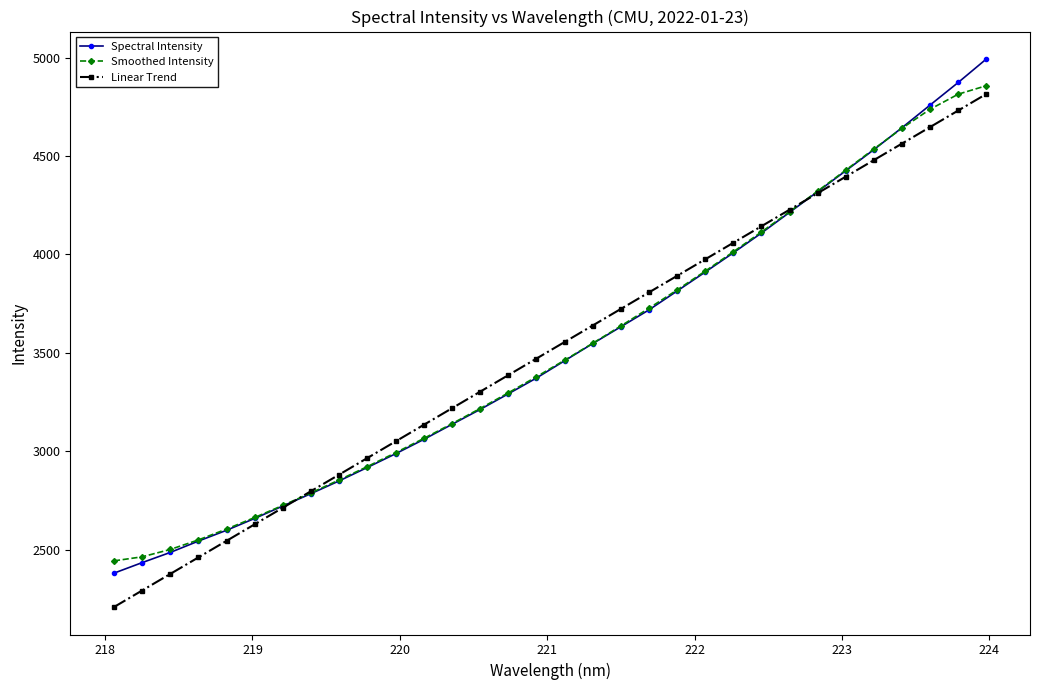

What is the difference between the second highest and minimum values in the Smoothed Intensity series?

2372.2